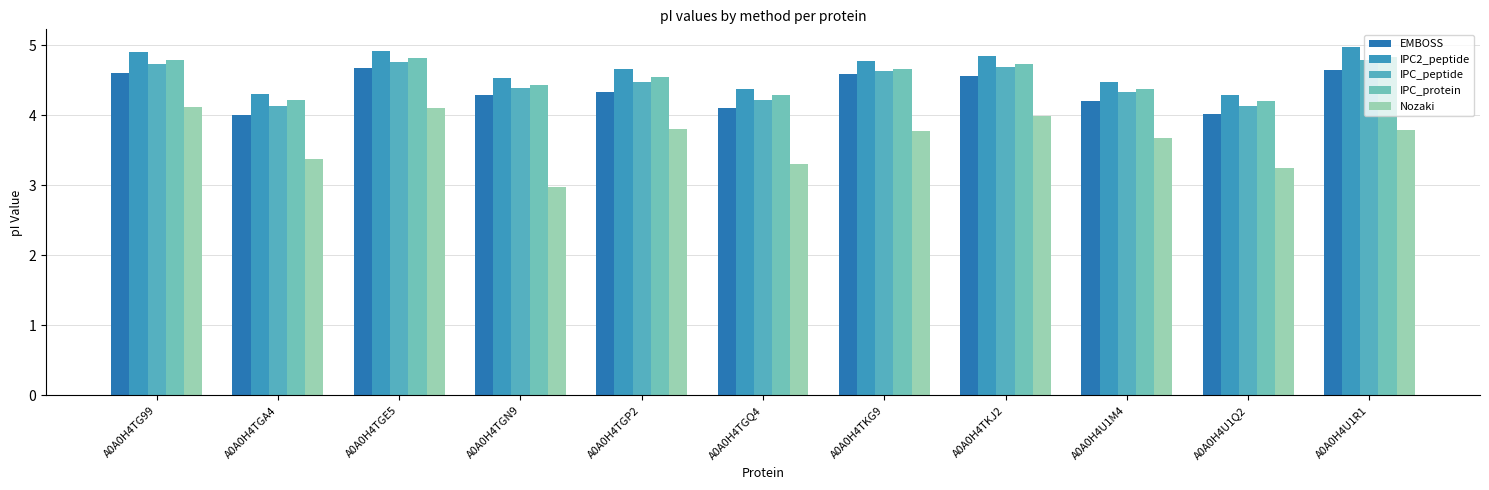

What position from the left is A0A0H4U1R1?

11